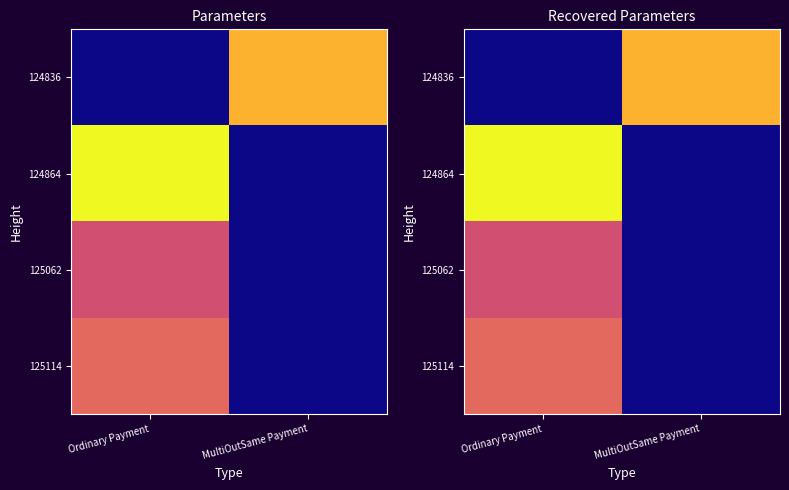

Which series has the largest range (max minus min)?

124864